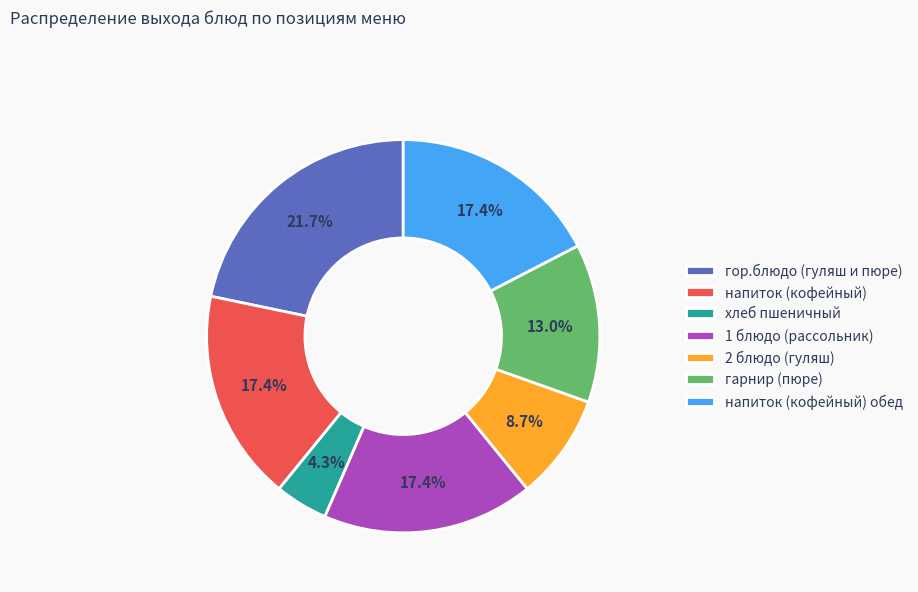

How many segments does this pie chart have?

7